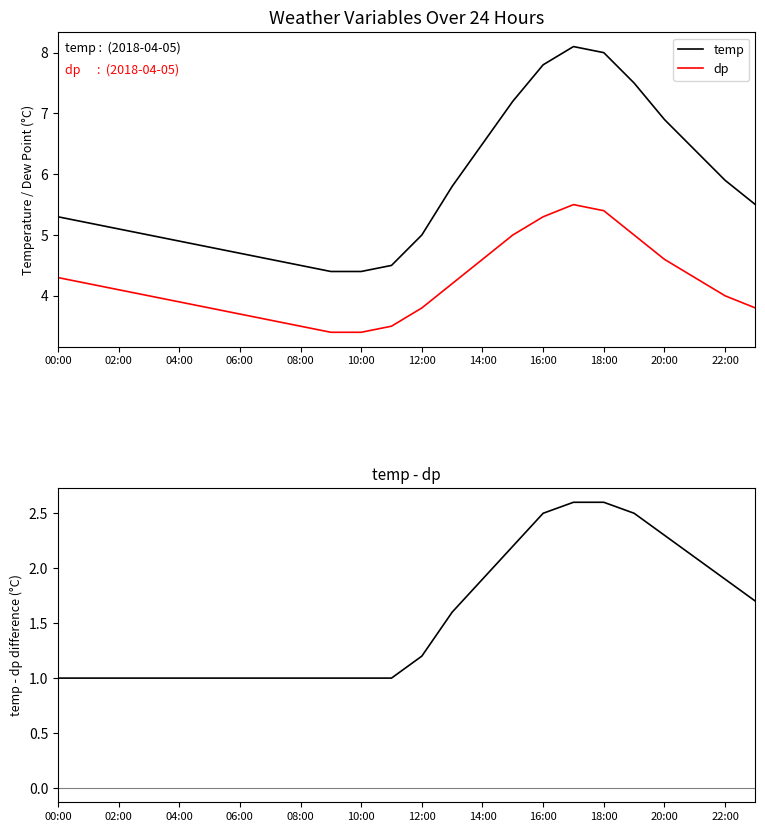

What is the average value of the dp series?

4.2